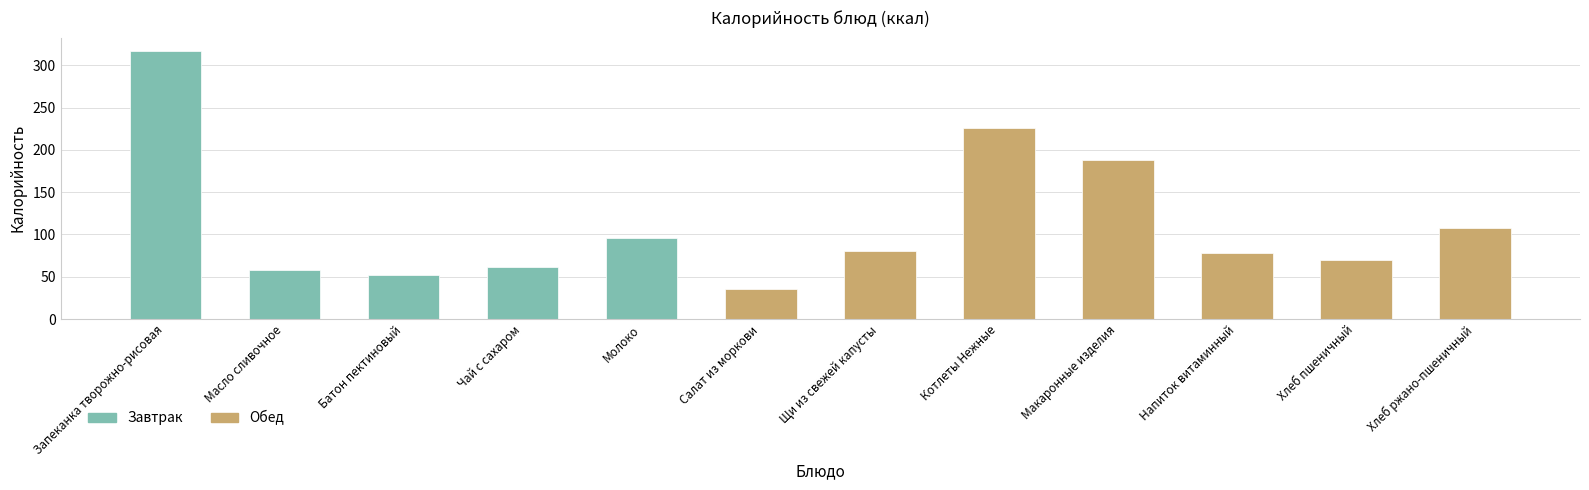

Reading left to right, list all the values displayed in this chart.

317	58	52	61	96	35	81	226	188	78	70	108